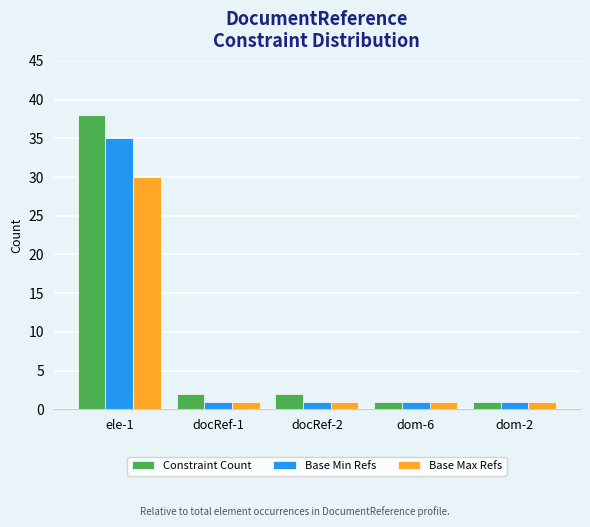

What is the spread (max minus min) of values at docRef-1?

1